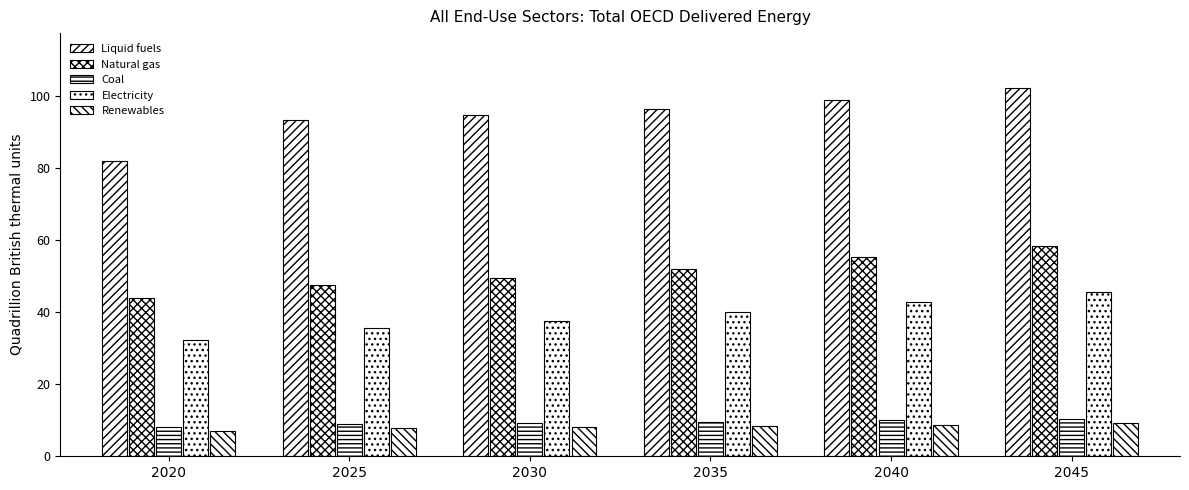

How many values in the Liquid fuels series are below 96?

3